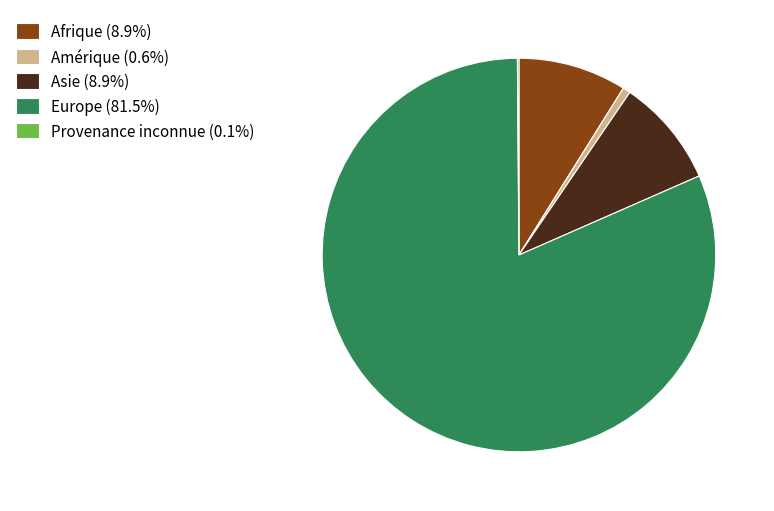

Is there a majority slice in this chart?

Yes